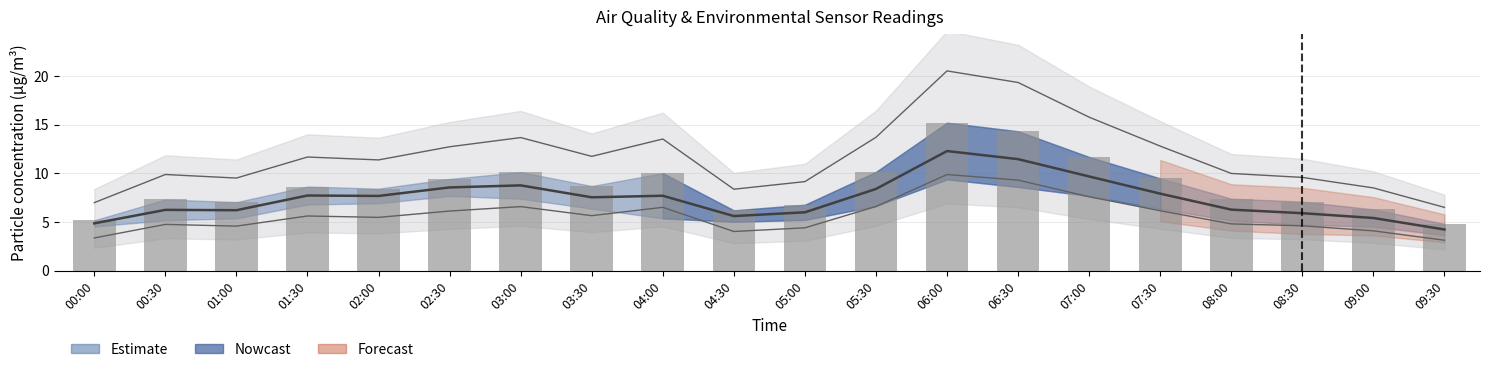

At which category does the chart reach its peak across all series?

06:00